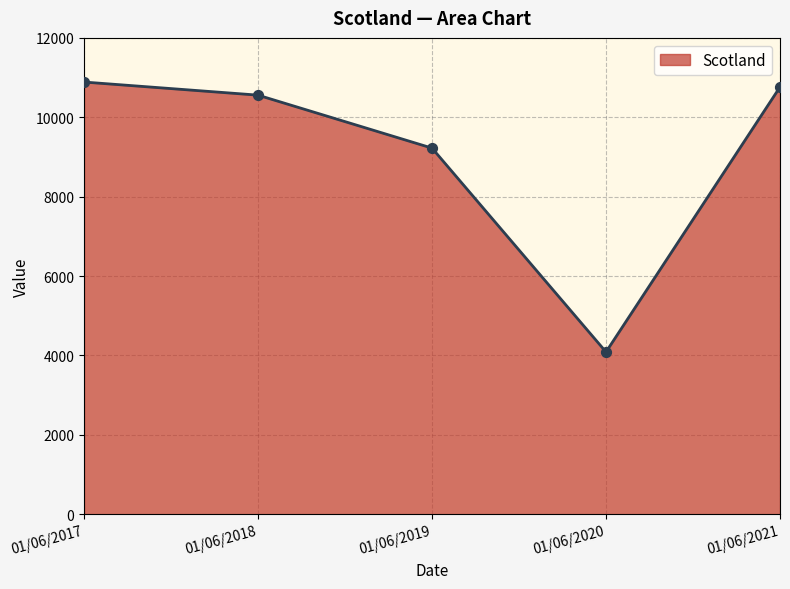

What is the ratio of the value at 01/06/2021 to the value at 01/06/2020?

2.6